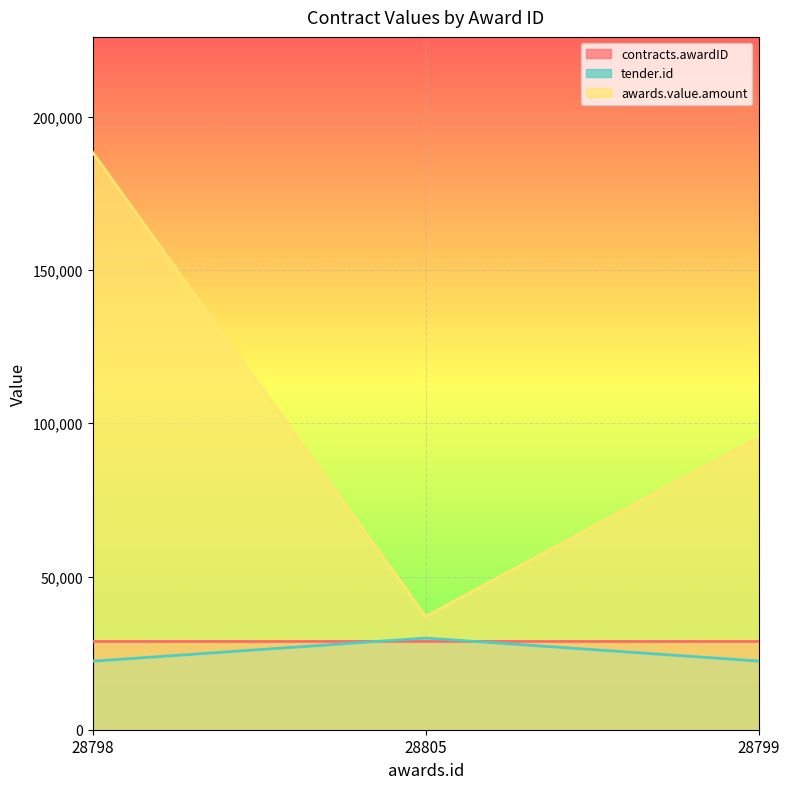

At which category is the sum across all series the highest?

28798